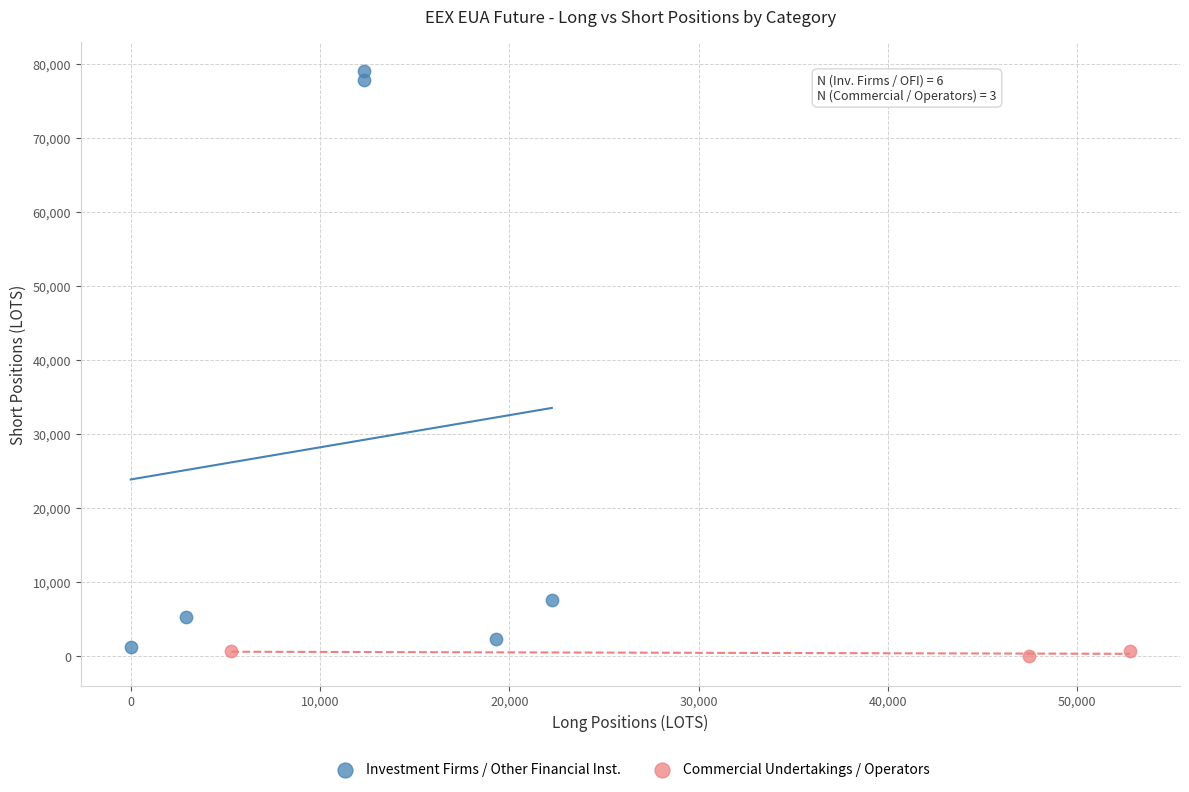

Which series reaches the maximum Y coordinate?

Investment Firms / Other Financial Inst.